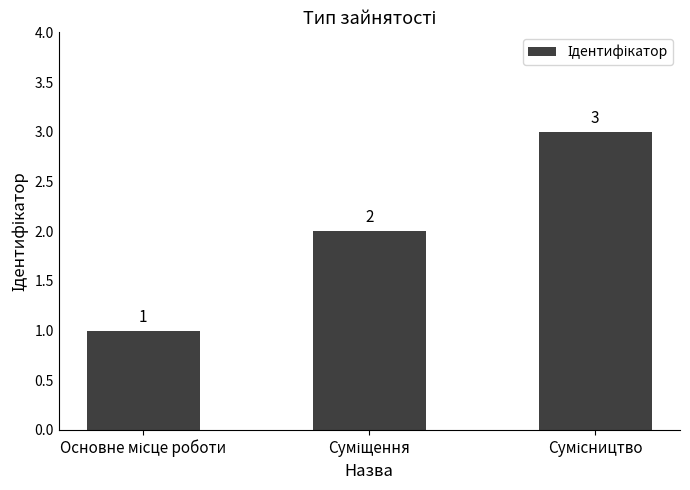

What is the maximum value shown in the chart?

3